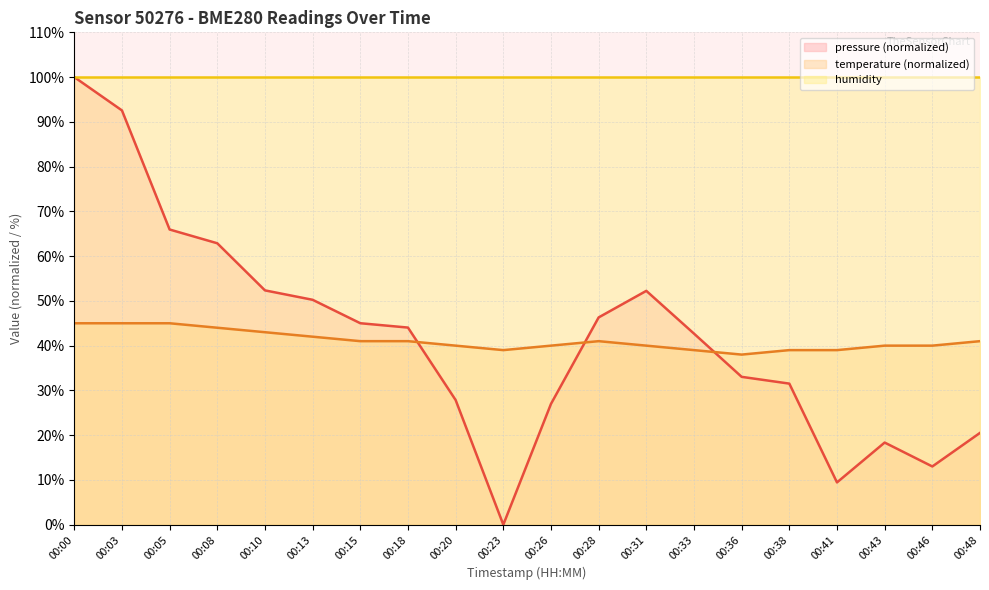

Is the value of temperature (normalized) at 00:15 greater than the value of humidity at 00:31?

No